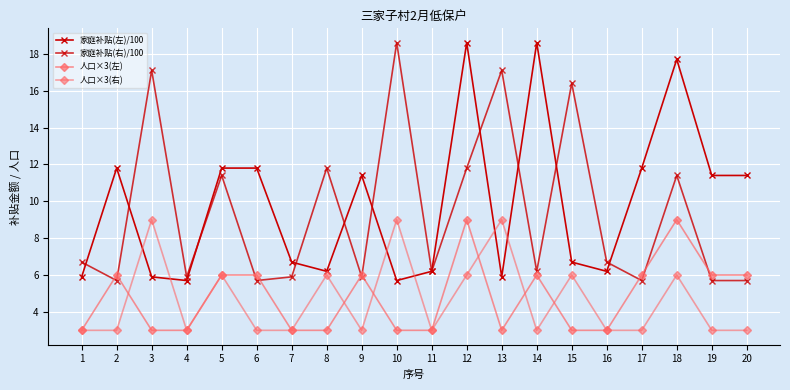

How many data points does each series have?

20